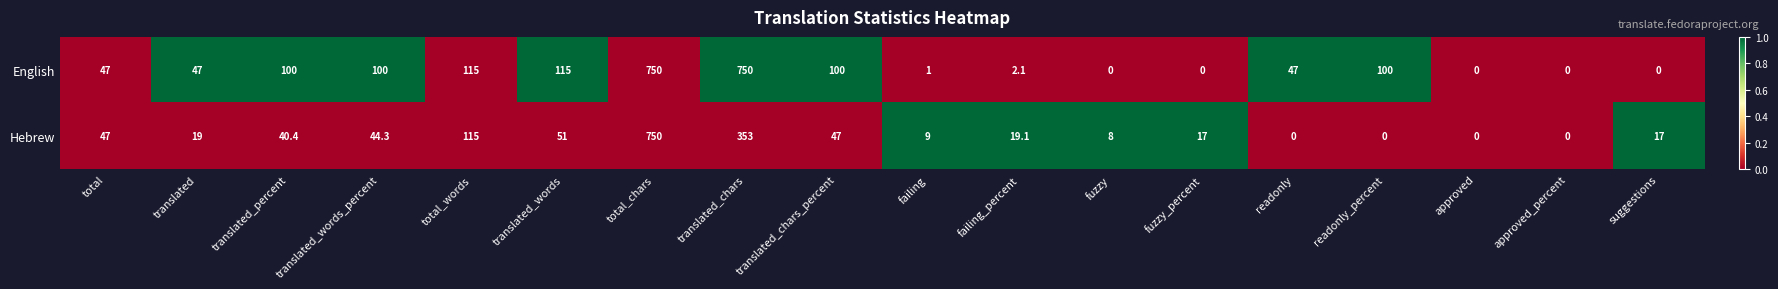

List the series in order of their overall mean, highest first.

English, Hebrew